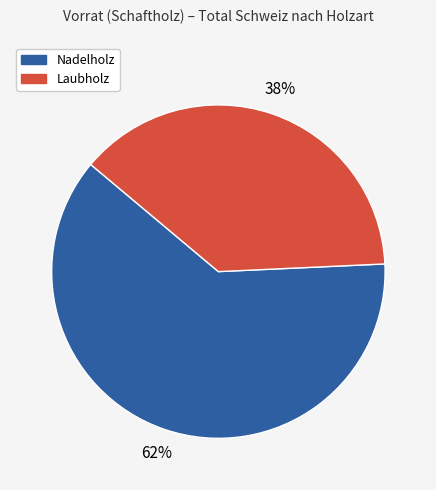

To the nearest percent, what is the average slice percentage?

50%